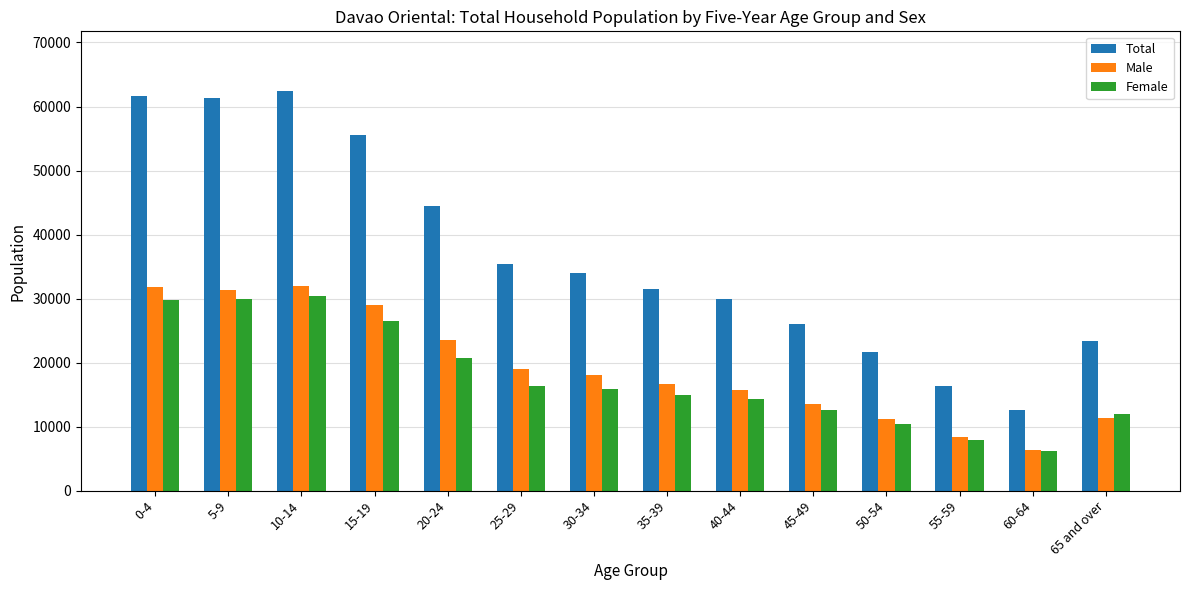

How many series are shown in this chart?

3